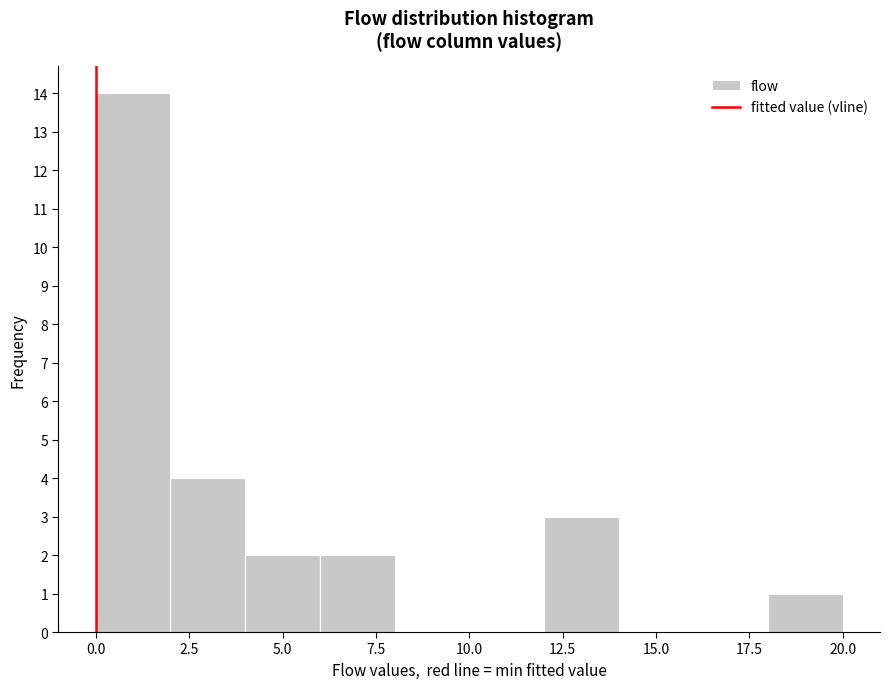

What is the height of the bar covering 12 to 14 on the x-axis? The values are not printed on the chart, so give them approximately, as read against the axis.

3